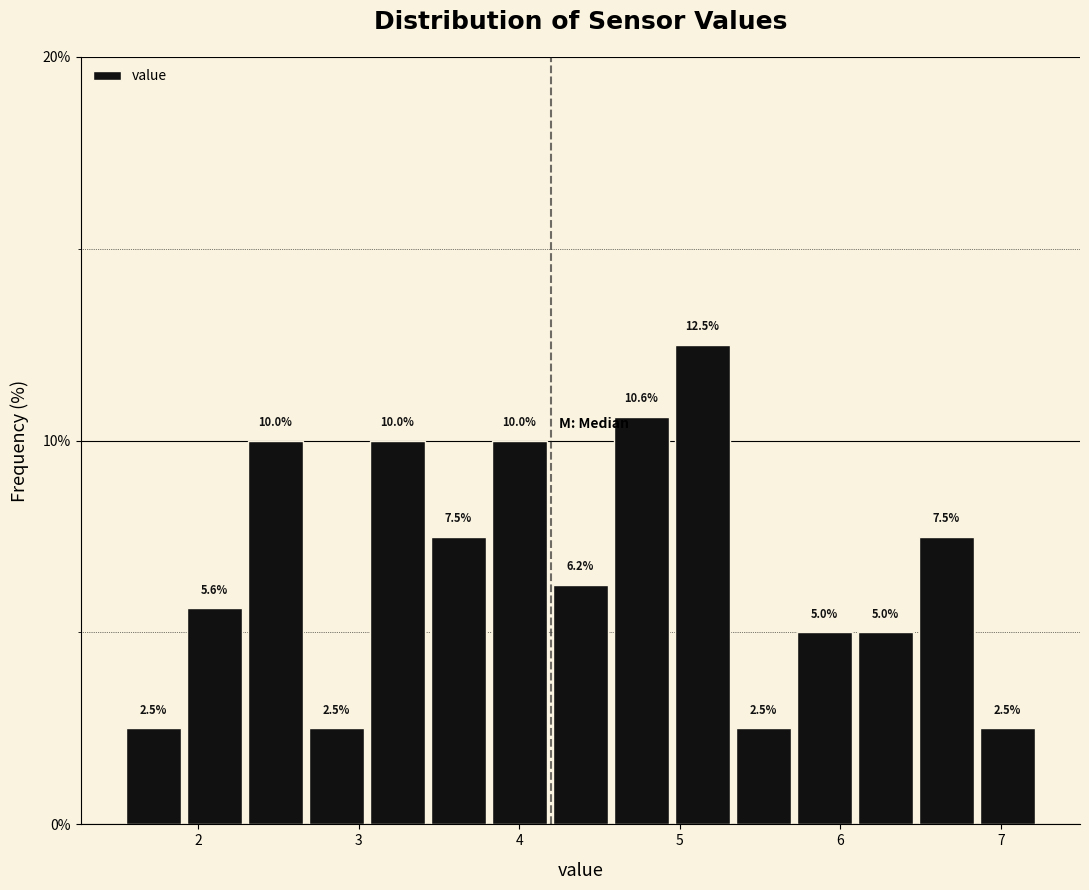

Read against the x-axis, roughly where is the centre of the tallest bar?

5.1